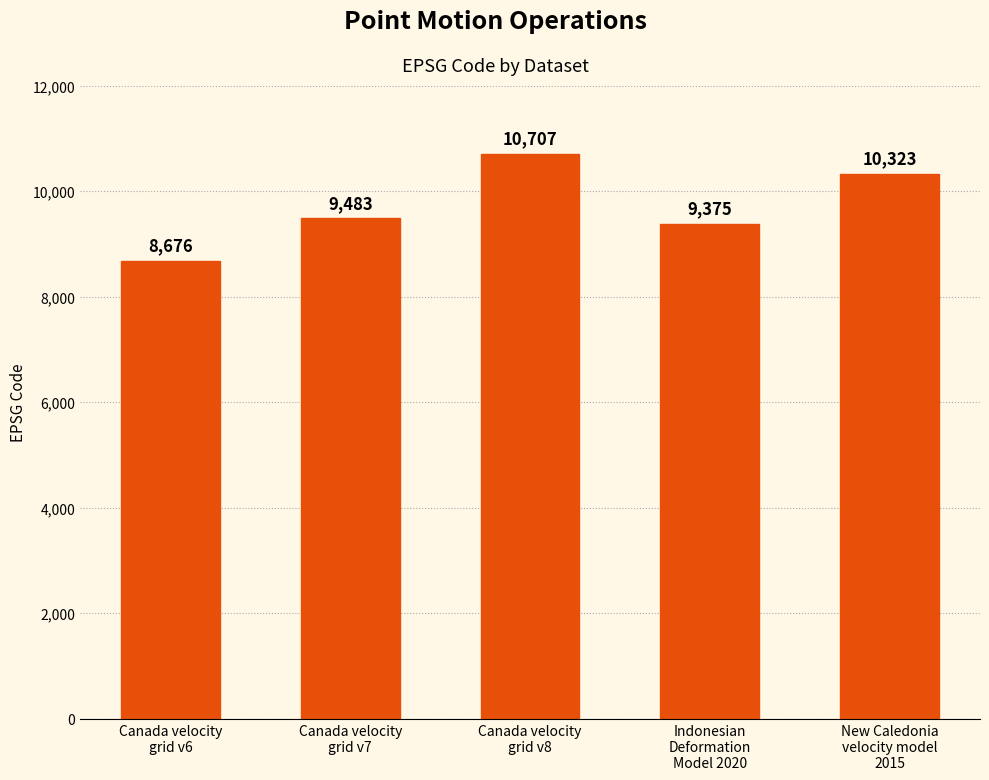

Read the value at Canada velocity
grid v8, to the nearest 100.

10700